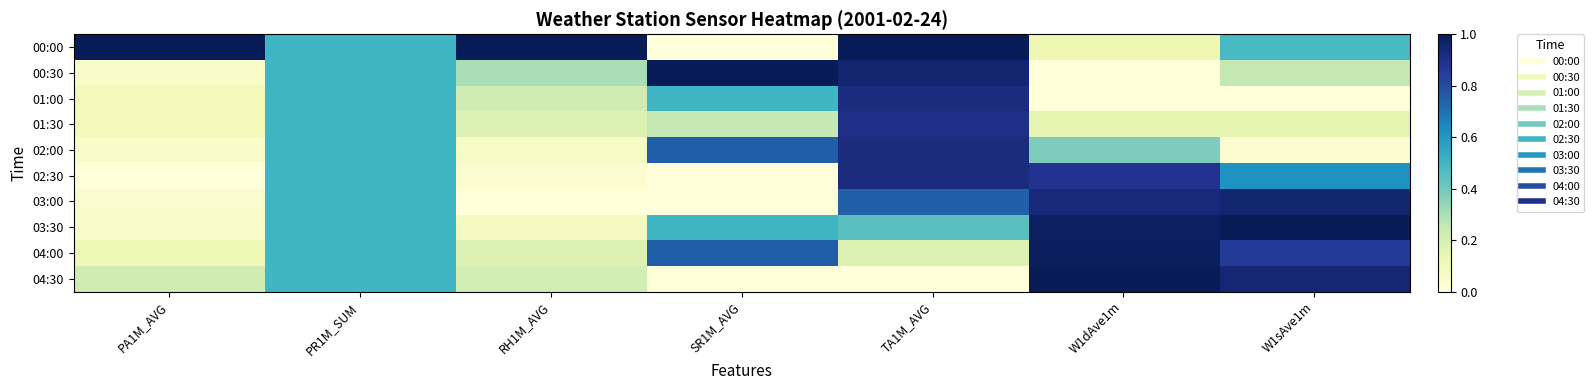

Reading left to right, what are all the values shown in this chart?

00:00: PA1M_AVG=1.0	PR1M_SUM=0.5	RH1M_AVG=1.0	SR1M_AVG=0.0	TA1M_AVG=1.0	W1dAve1m=0.1	W1sAve1m=0.5
00:30: PA1M_AVG=0.1	PR1M_SUM=0.5	RH1M_AVG=0.3	SR1M_AVG=1.0	TA1M_AVG=1.0	W1dAve1m=0.0	W1sAve1m=0.3
01:00: PA1M_AVG=0.1	PR1M_SUM=0.5	RH1M_AVG=0.2	SR1M_AVG=0.5	TA1M_AVG=0.9	W1dAve1m=0.0	W1sAve1m=0.0
01:30: PA1M_AVG=0.1	PR1M_SUM=0.5	RH1M_AVG=0.2	SR1M_AVG=0.3	TA1M_AVG=0.9	W1dAve1m=0.1	W1sAve1m=0.2
02:00: PA1M_AVG=0.0	PR1M_SUM=0.5	RH1M_AVG=0.1	SR1M_AVG=0.7	TA1M_AVG=0.9	W1dAve1m=0.4	W1sAve1m=0.0
02:30: PA1M_AVG=0.0	PR1M_SUM=0.5	RH1M_AVG=0.0	SR1M_AVG=0.0	TA1M_AVG=0.9	W1dAve1m=0.9	W1sAve1m=0.6
03:00: PA1M_AVG=0.0	PR1M_SUM=0.5	RH1M_AVG=0.0	SR1M_AVG=0.0	TA1M_AVG=0.7	W1dAve1m=0.9	W1sAve1m=0.9
03:30: PA1M_AVG=0.1	PR1M_SUM=0.5	RH1M_AVG=0.1	SR1M_AVG=0.5	TA1M_AVG=0.4	W1dAve1m=1.0	W1sAve1m=1.0
04:00: PA1M_AVG=0.1	PR1M_SUM=0.5	RH1M_AVG=0.2	SR1M_AVG=0.7	TA1M_AVG=0.2	W1dAve1m=1.0	W1sAve1m=0.9
04:30: PA1M_AVG=0.2	PR1M_SUM=0.5	RH1M_AVG=0.2	SR1M_AVG=0.0	TA1M_AVG=0.0	W1dAve1m=1.0	W1sAve1m=0.9